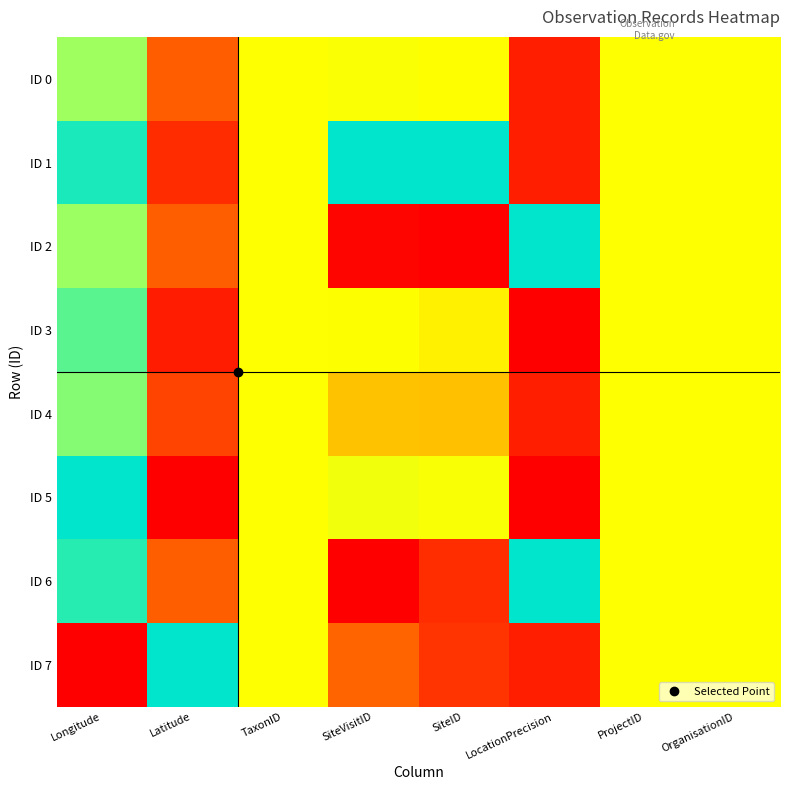

Rank the series by their maximum value, from lowest to highest.

ID 0, ID 4, ID 3, ID 1, ID 2, ID 5, ID 6, ID 7